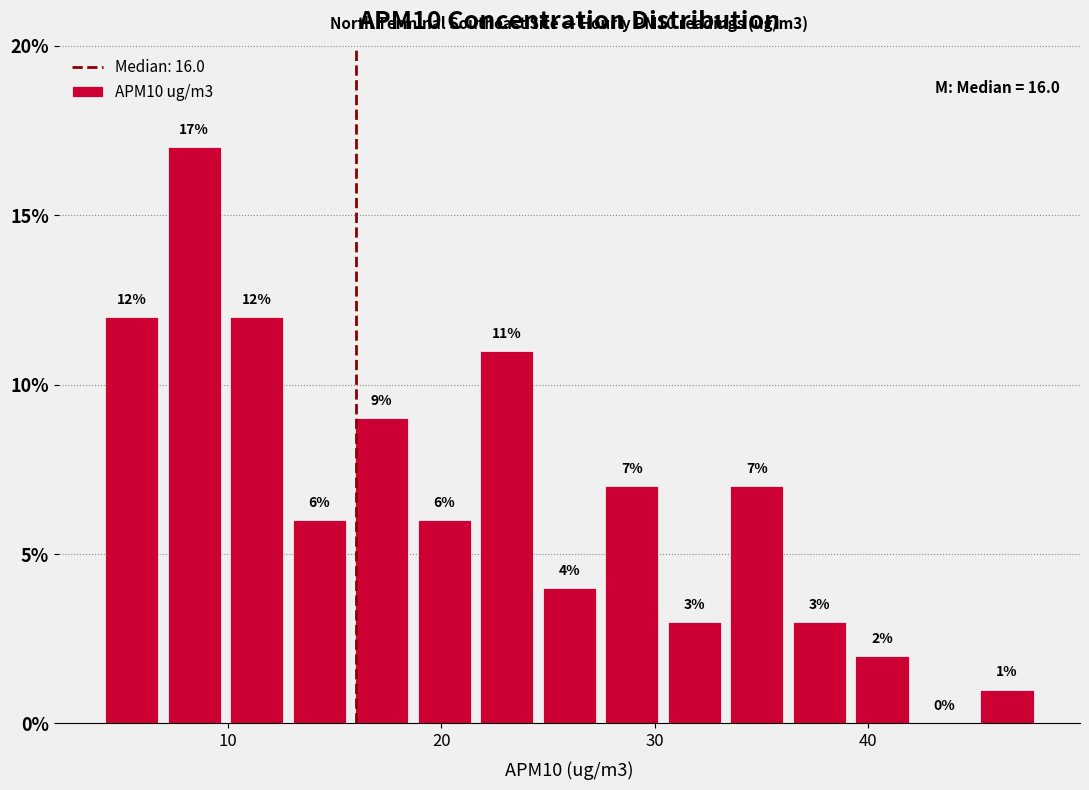

Read against the x-axis, roughly where is the centre of the tallest bar?

8